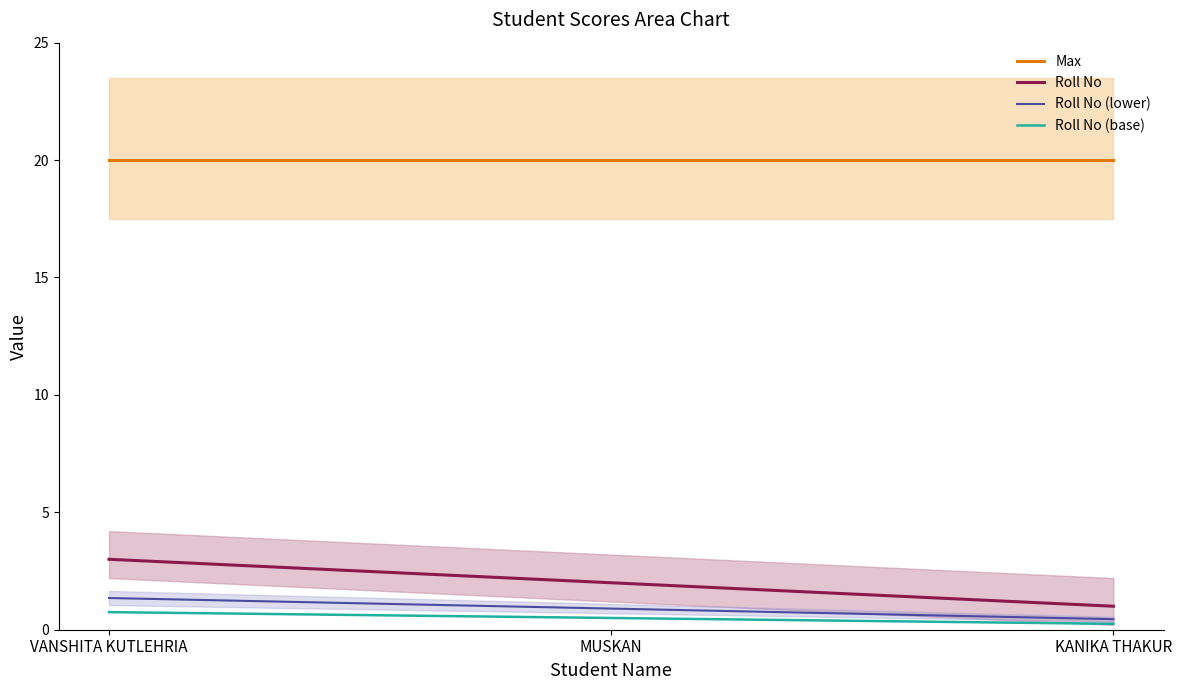

What is the label of the 3rd point from the left?

KANIKA THAKUR